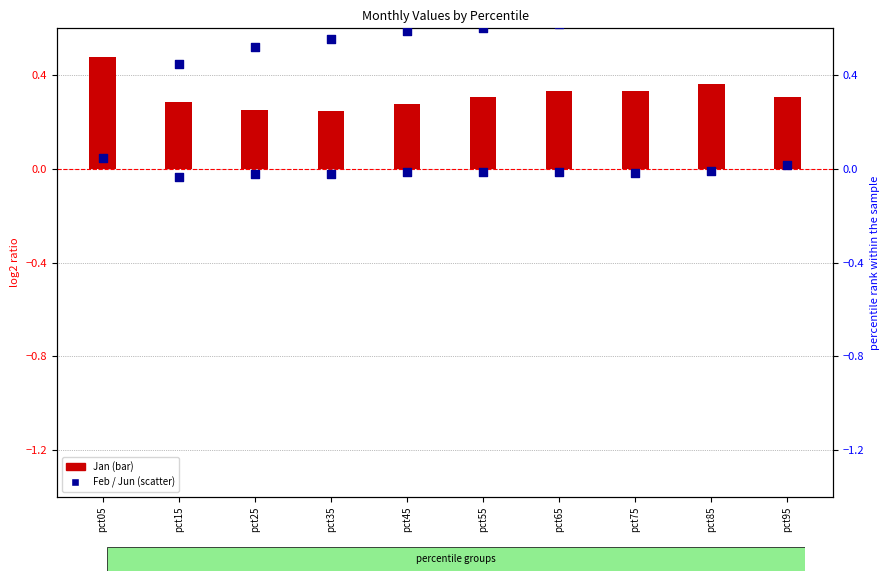

Is the value of Jan (bar) at pct35 greater than the value of Feb (scatter) at pct15?

Yes